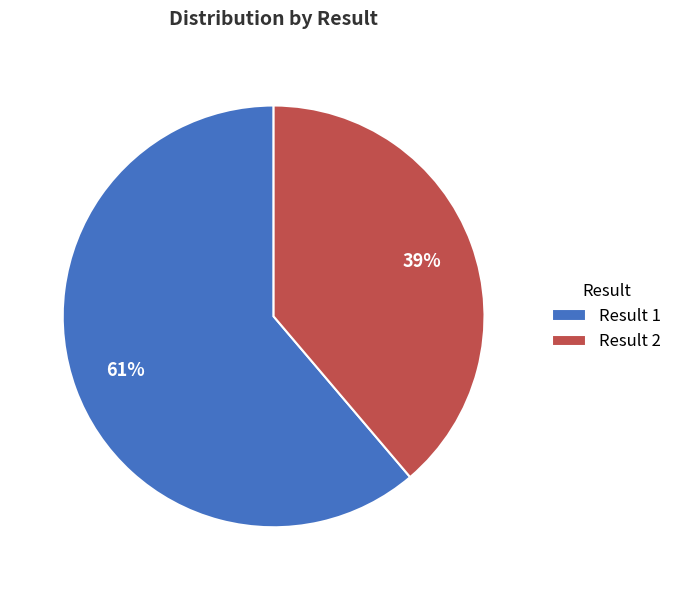

What is the largest slice in the pie chart?

Result 1